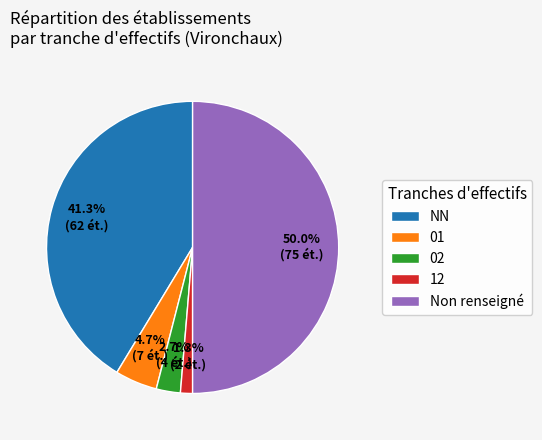

How many segments does this pie chart have?

5